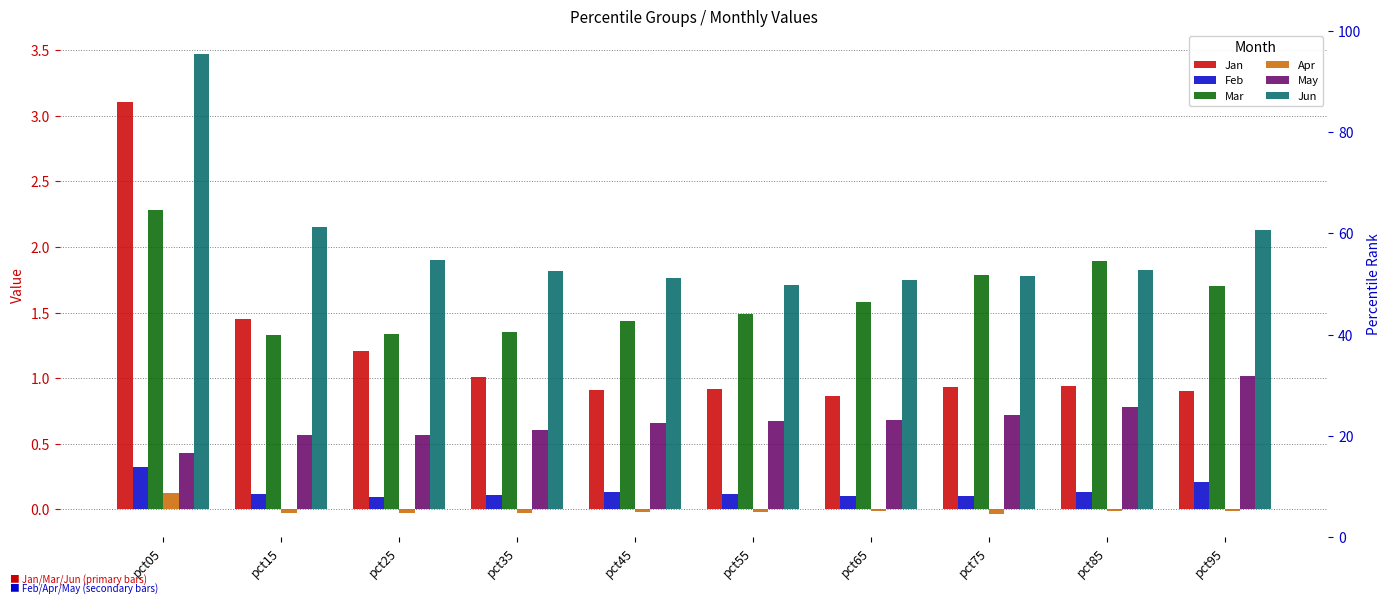

What is the value of the Feb bar at the 3rd from the left?

0.1